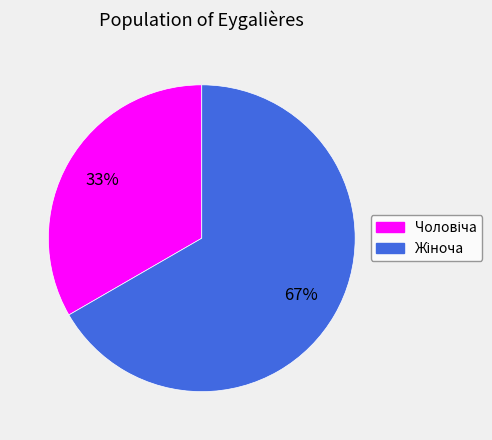

To the nearest percent, what is the average slice percentage?

50%